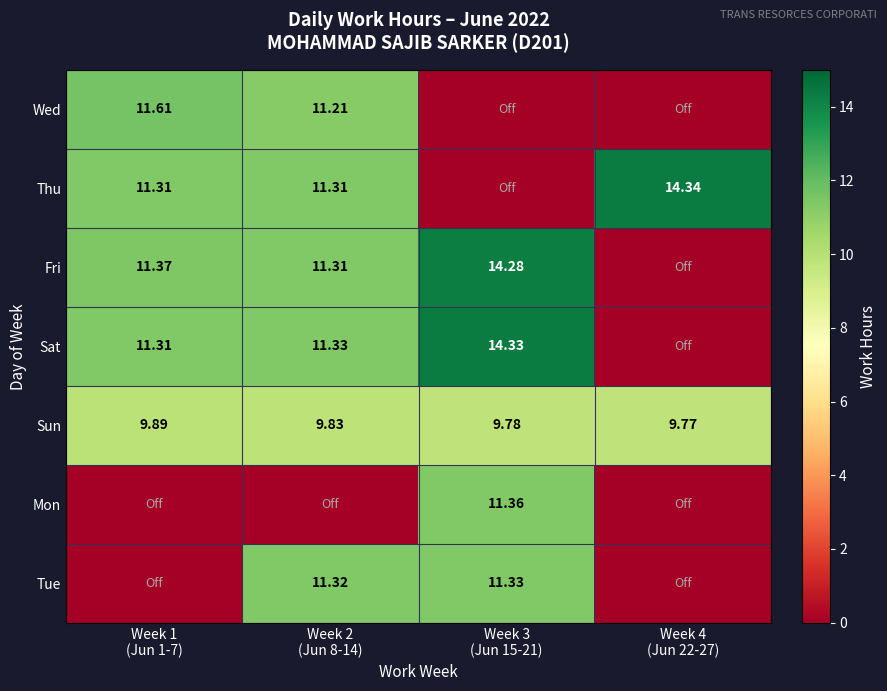

Between Week 1
(Jun 1-7) and Week 3
(Jun 15-21), which is larger?

Week 1
(Jun 1-7)